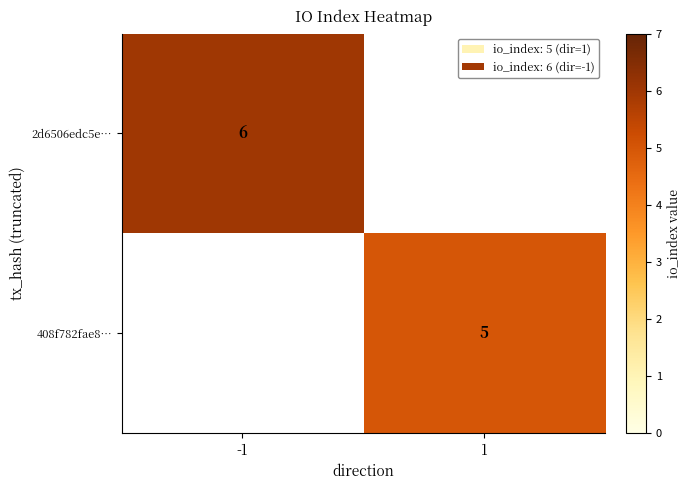

True or false: 408f782fae8… has a value of 5 at 1.

True